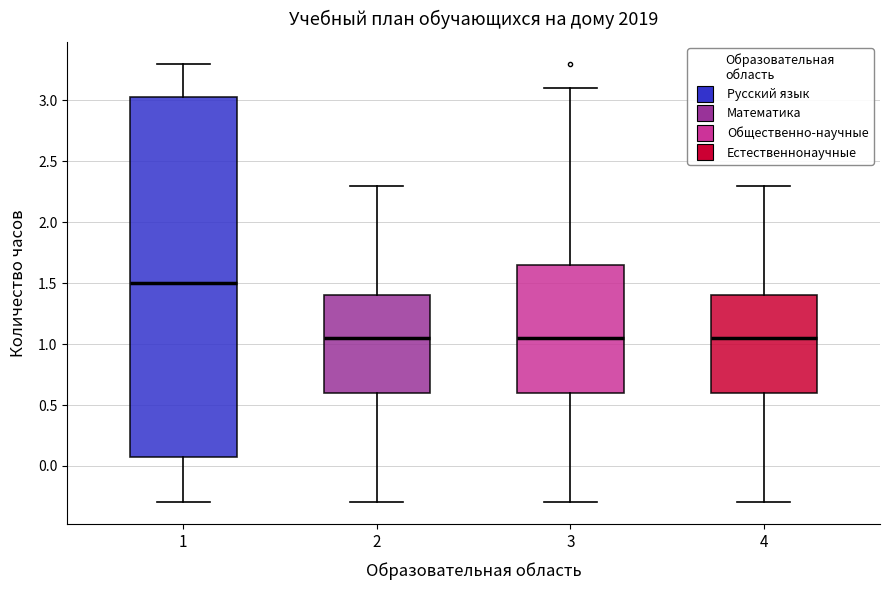

Comparing the boxes themselves (not the whiskers), which one is the tallest?

1